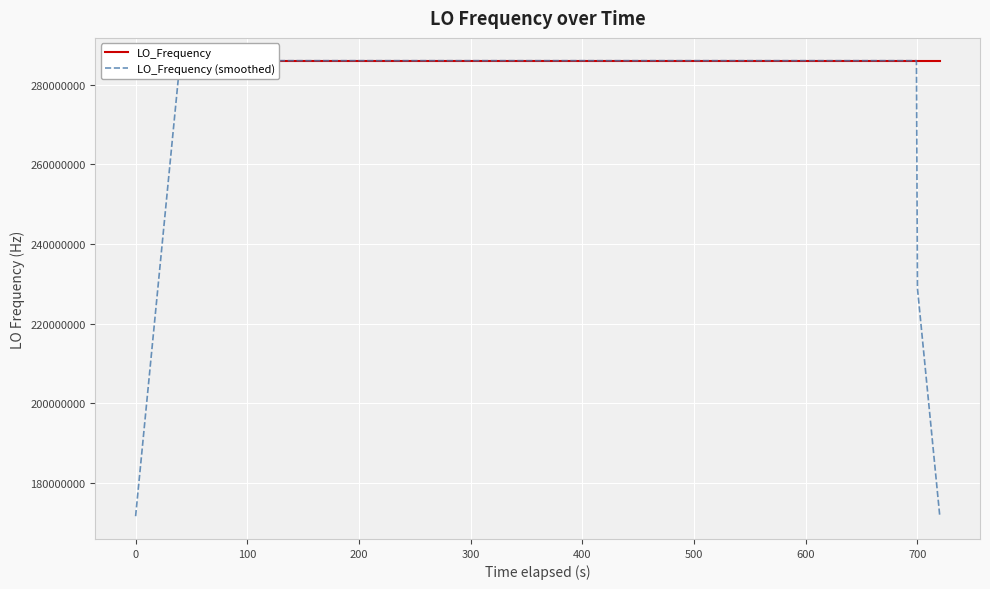

Which series has the largest total across all categories?

LO_Frequency